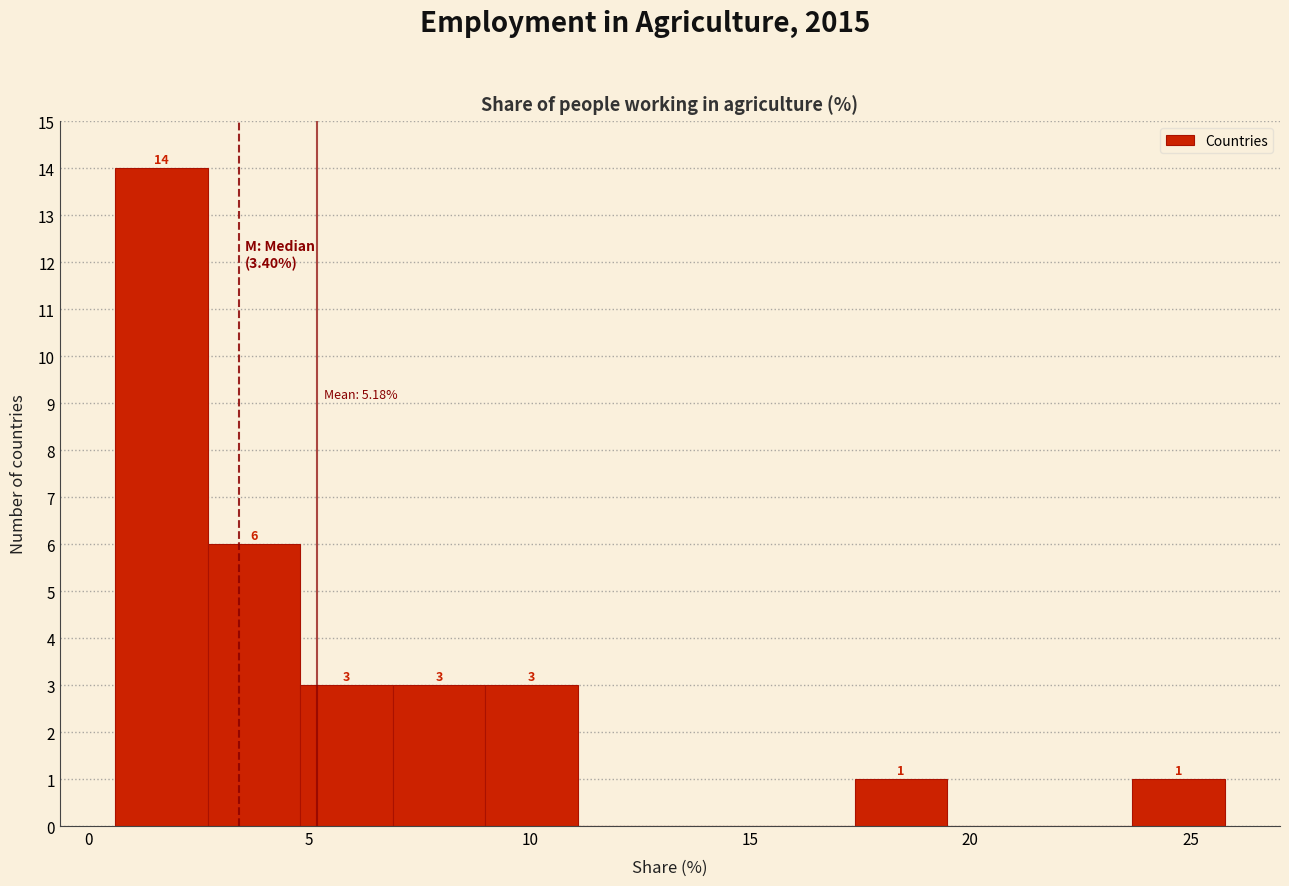

Which range on the x-axis has the tallest bar?

0.5 to 2.5